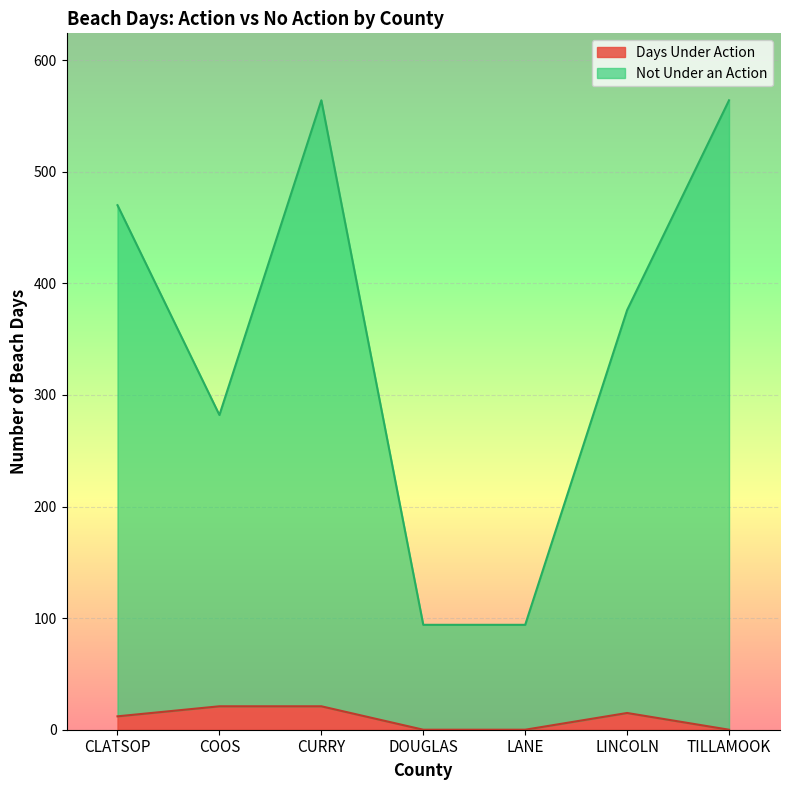

What is the difference between the Not Under an Action values at CURRY and LINCOLN?

188